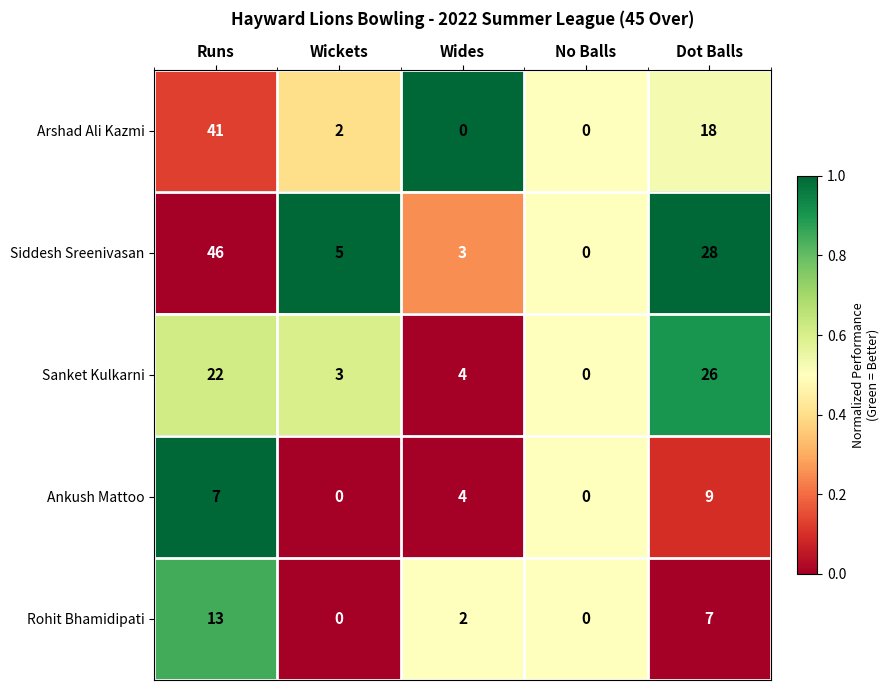

At Runs, list the series in order from largest to smallest.

Siddesh Sreenivasan, Arshad Ali Kazmi, Sanket Kulkarni, Rohit Bhamidipati, Ankush Mattoo